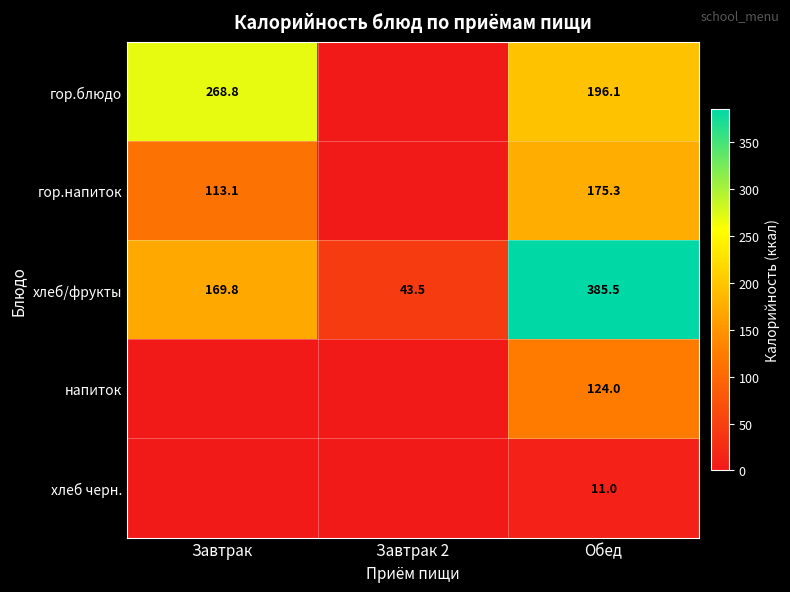

Count the number of data series in this chart.

5